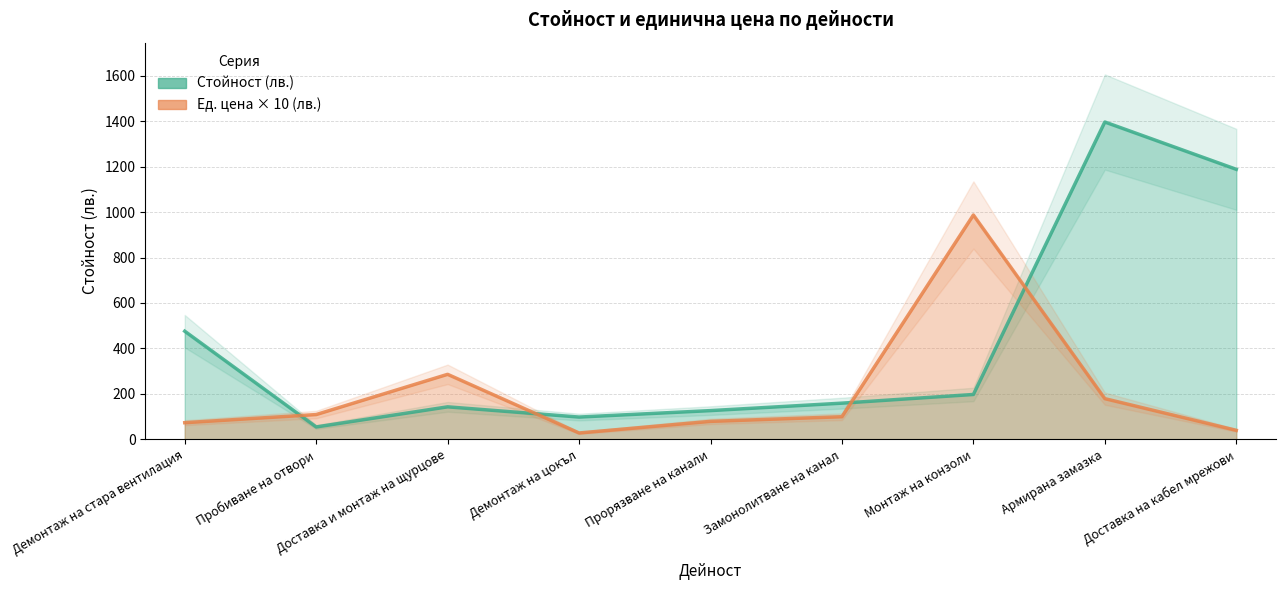

What is the smallest value displayed?

28.0